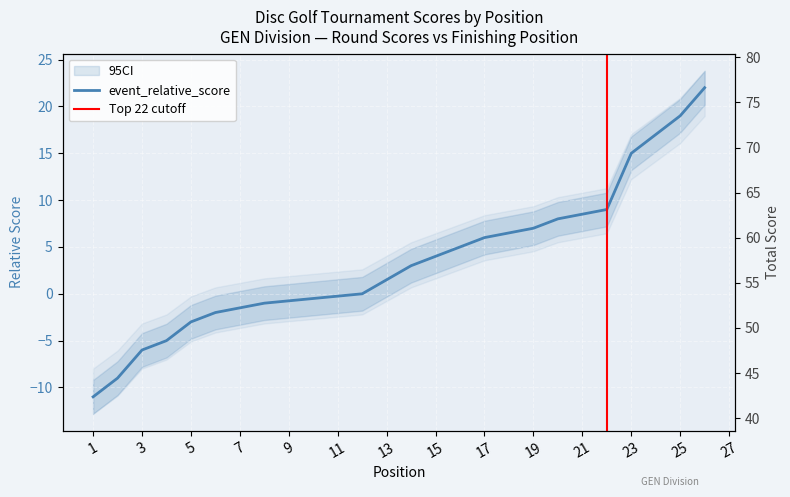

At which label is event_total_score closest to 59?

15